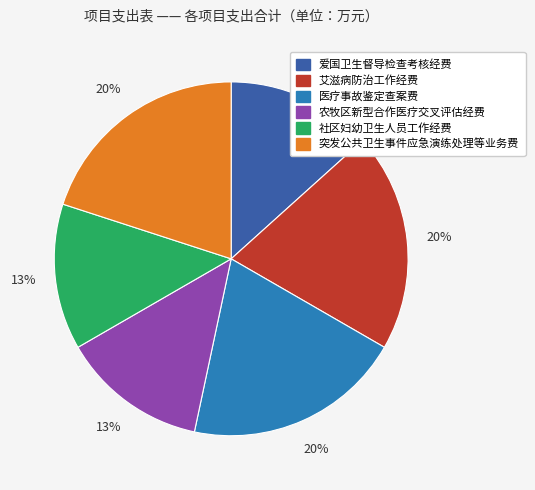

To the nearest percent, what is the difference between the largest and smallest slice percentages?

7%